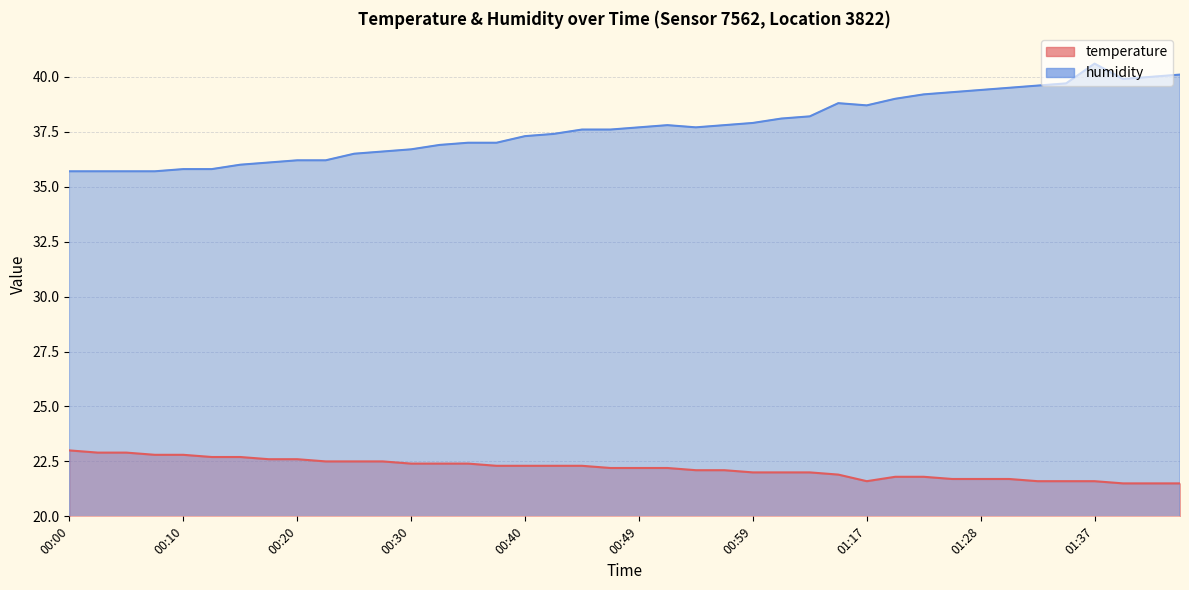

Between 00:30 and 01:37, which series saw the biggest shift?

humidity